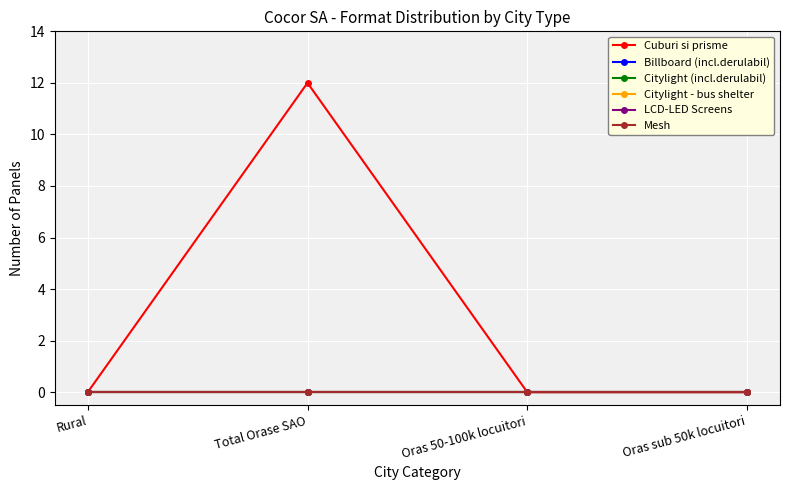

Rank the series by their maximum value, from highest to lowest.

Cuburi si prisme, Billboard (incl.derulabil), Citylight (incl.derulabil), Citylight - bus shelter, LCD-LED Screens, Mesh